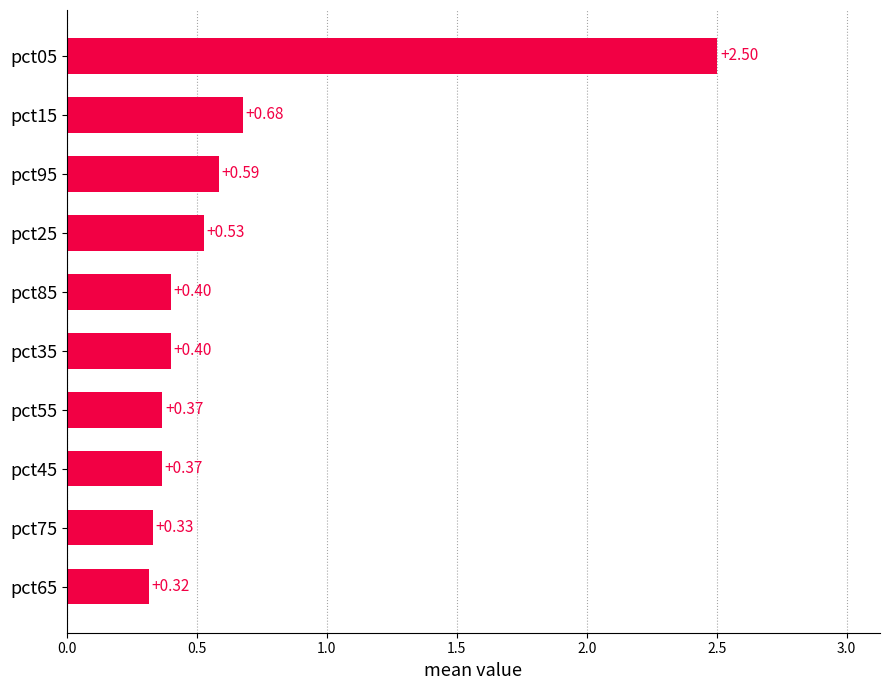

What is the sum of all values?

6.5